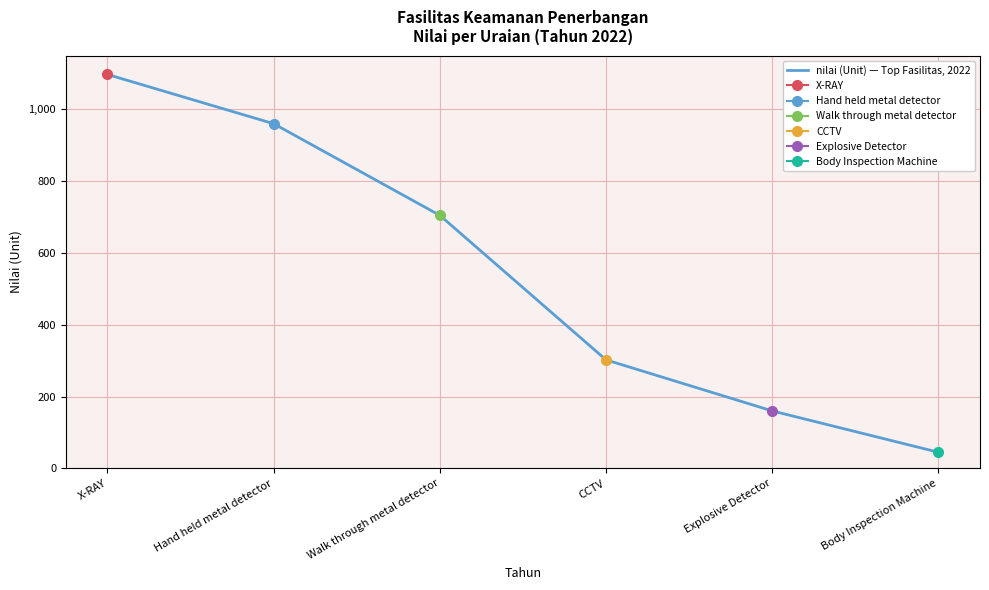

What is the change in value from Walk through metal detector to Explosive Detector?

-544